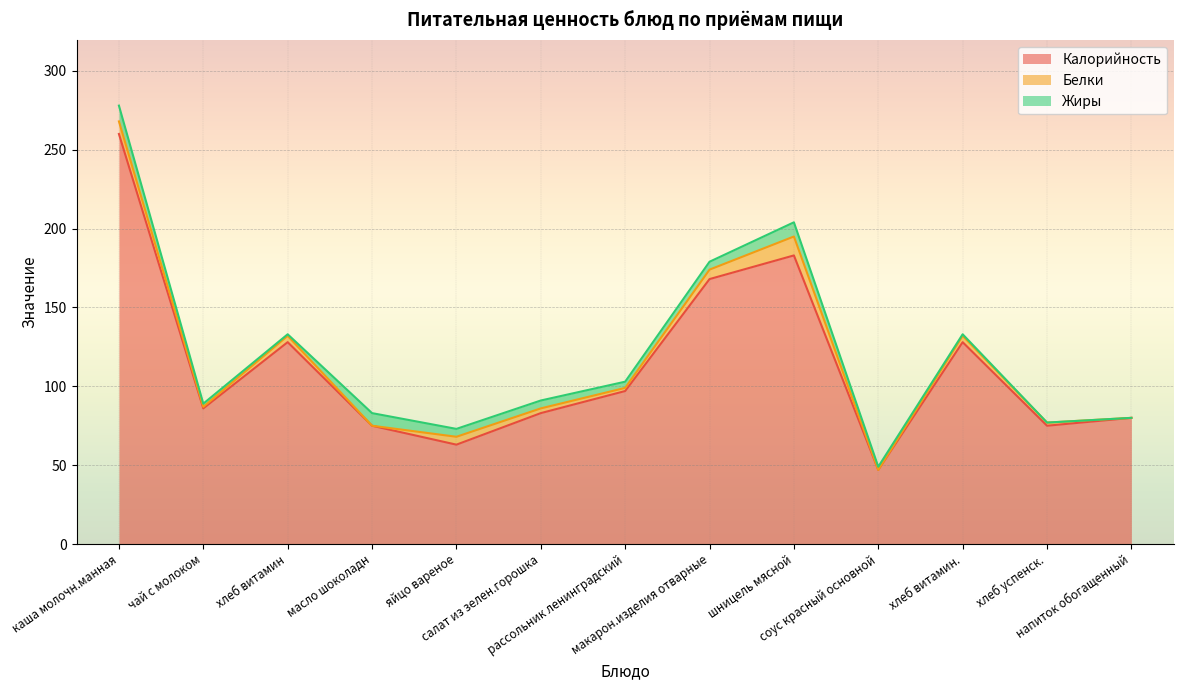

At how many categories does at least one series exceed 73?

11